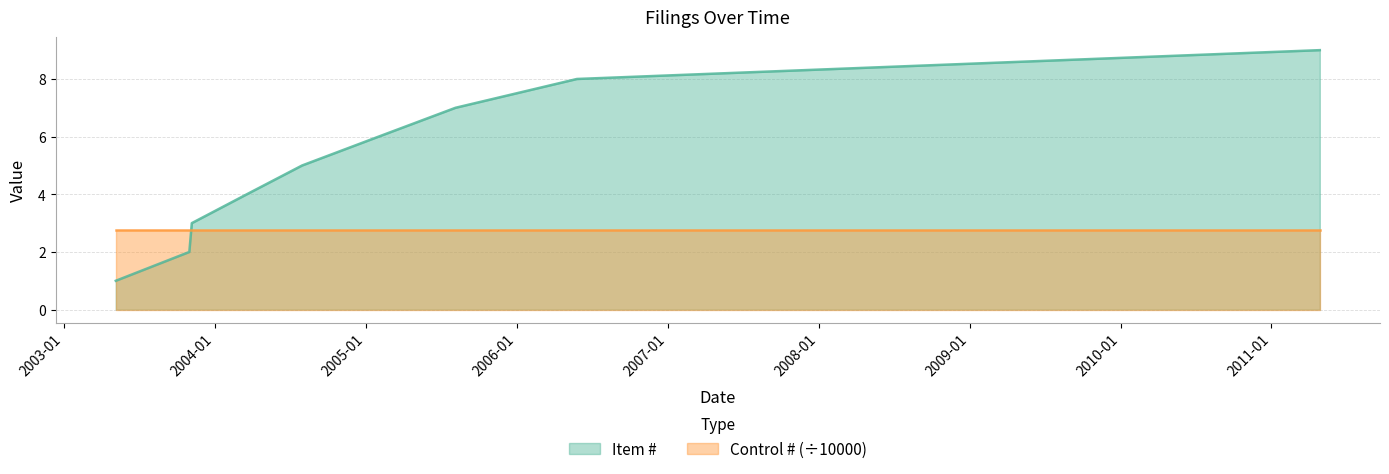

Which label corresponds to the smallest value in the chart?

2003-05-06